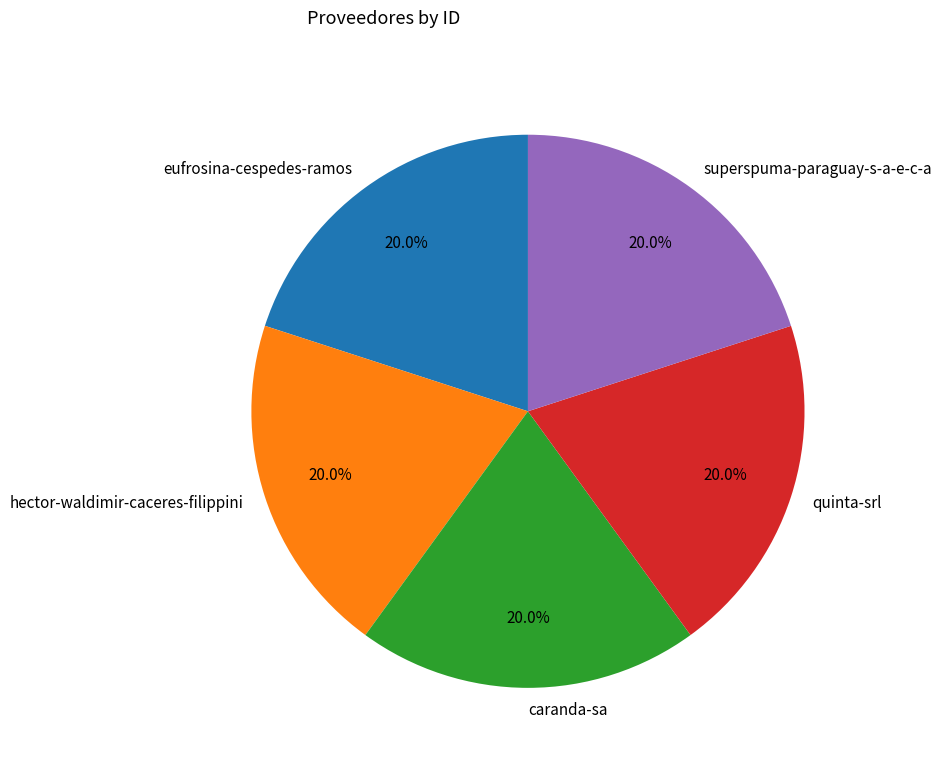

How many slices are in this pie chart?

5